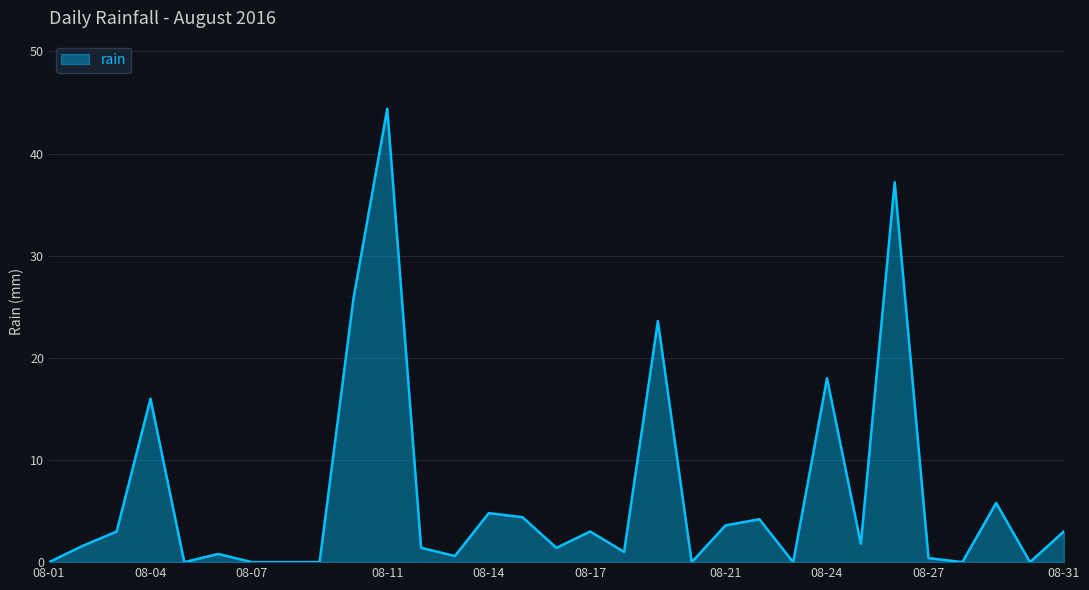

What is the difference between the maximum and minimum values?

44.4